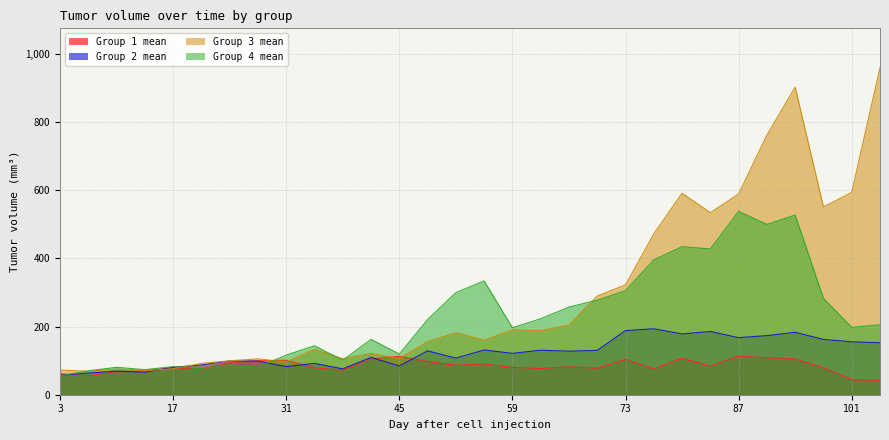

The Group 1 mean series shows 76.1 at 45. True or false?

False